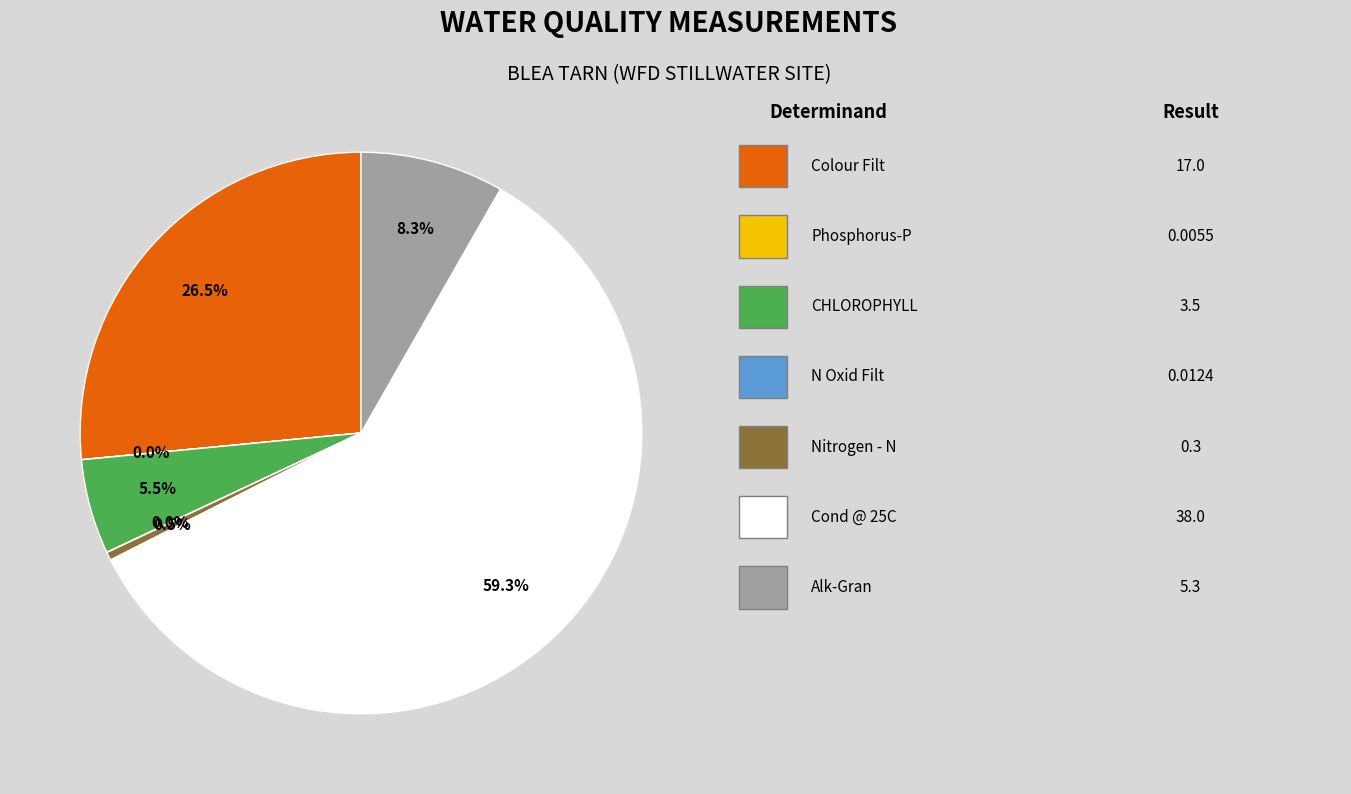

Does any single category account for the majority?

Yes